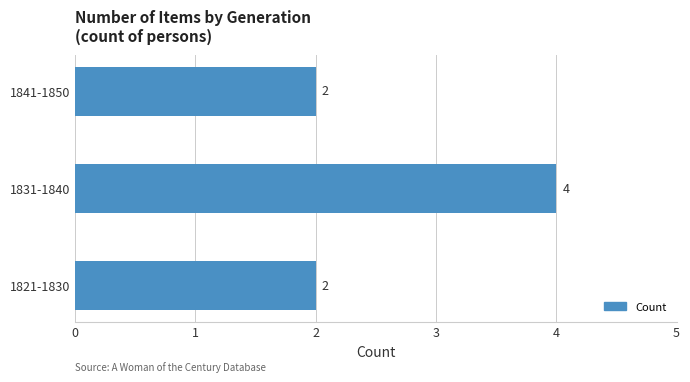

Count the number of values greater than 2.

1